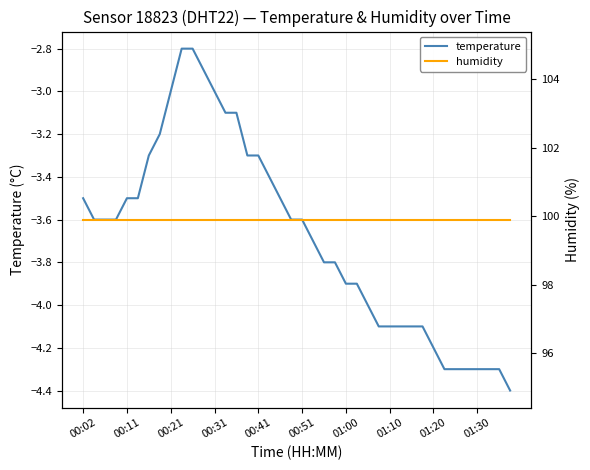

How many data points in temperature are above -3?

3